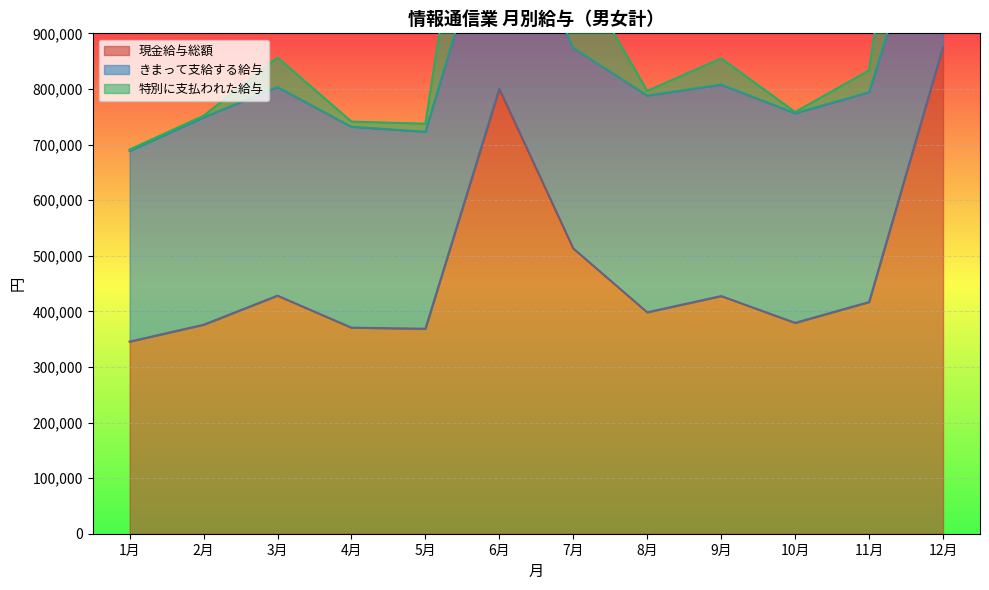

What is the value of the 現金給与総額 point at the 10th from the left?

379248